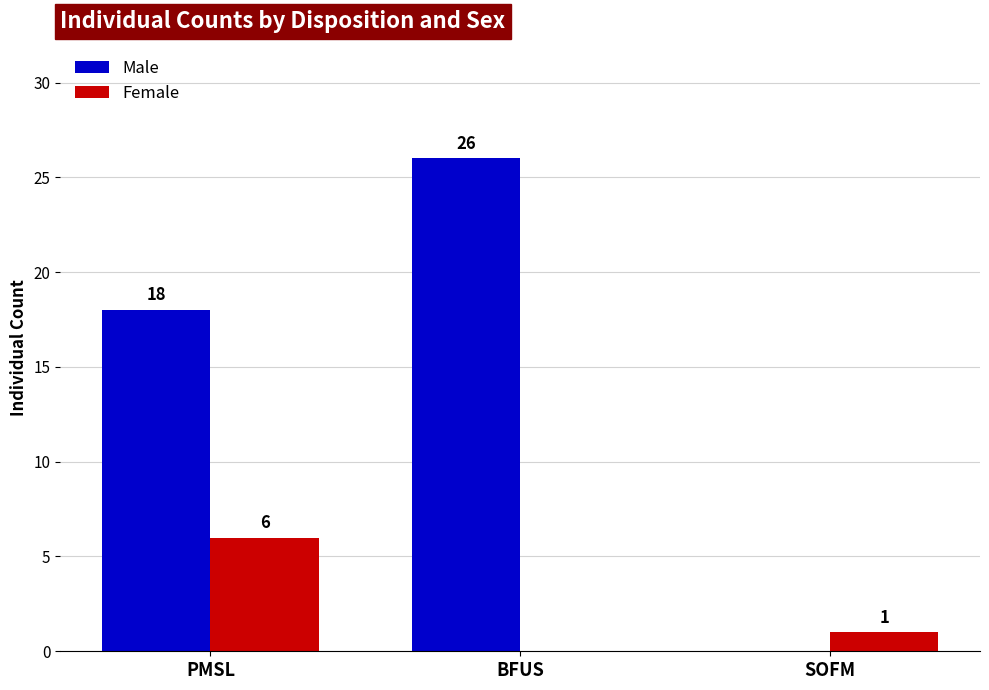

Reading left to right, list all the values displayed in this chart.

Male: 18	26	0
Female: 6	0	1